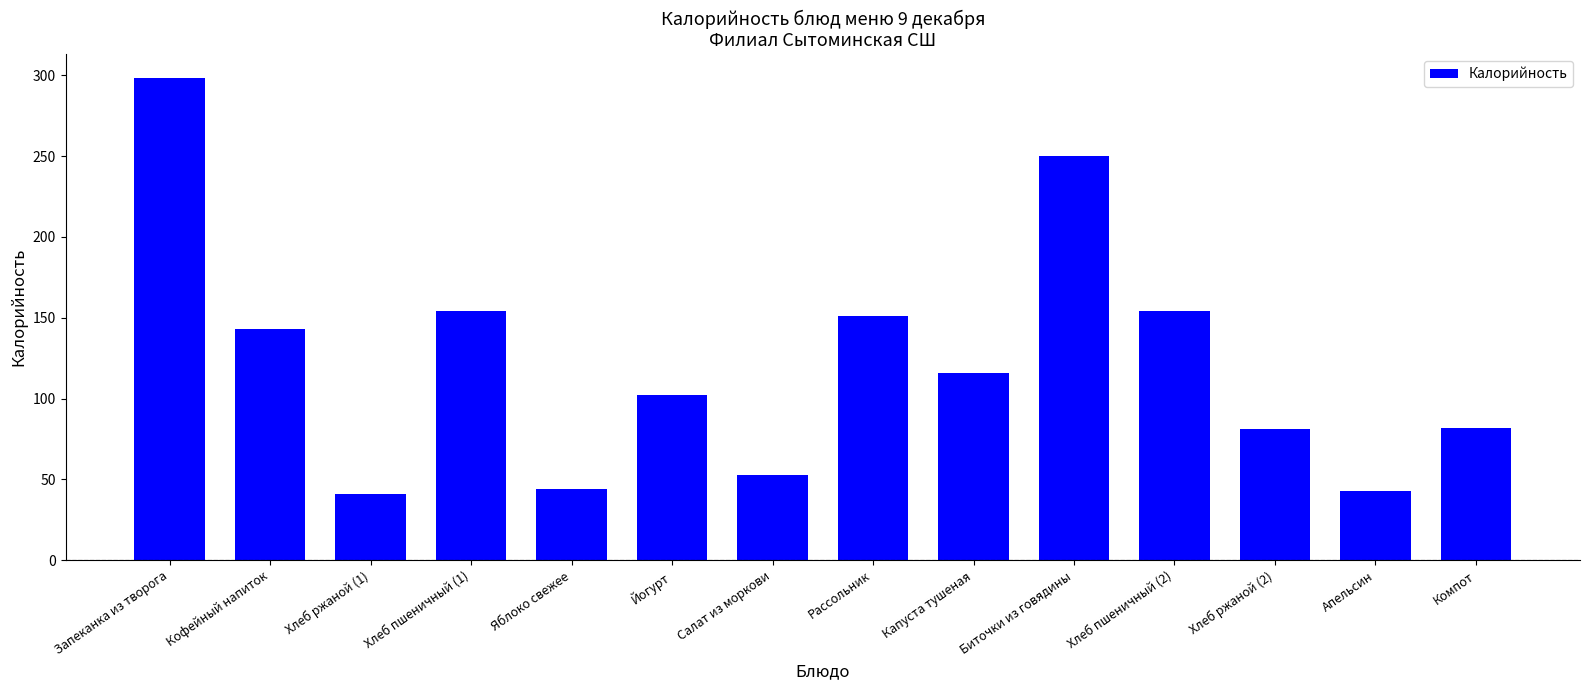

At which label is the value closest to 169?

Хлеб пшеничный (2)